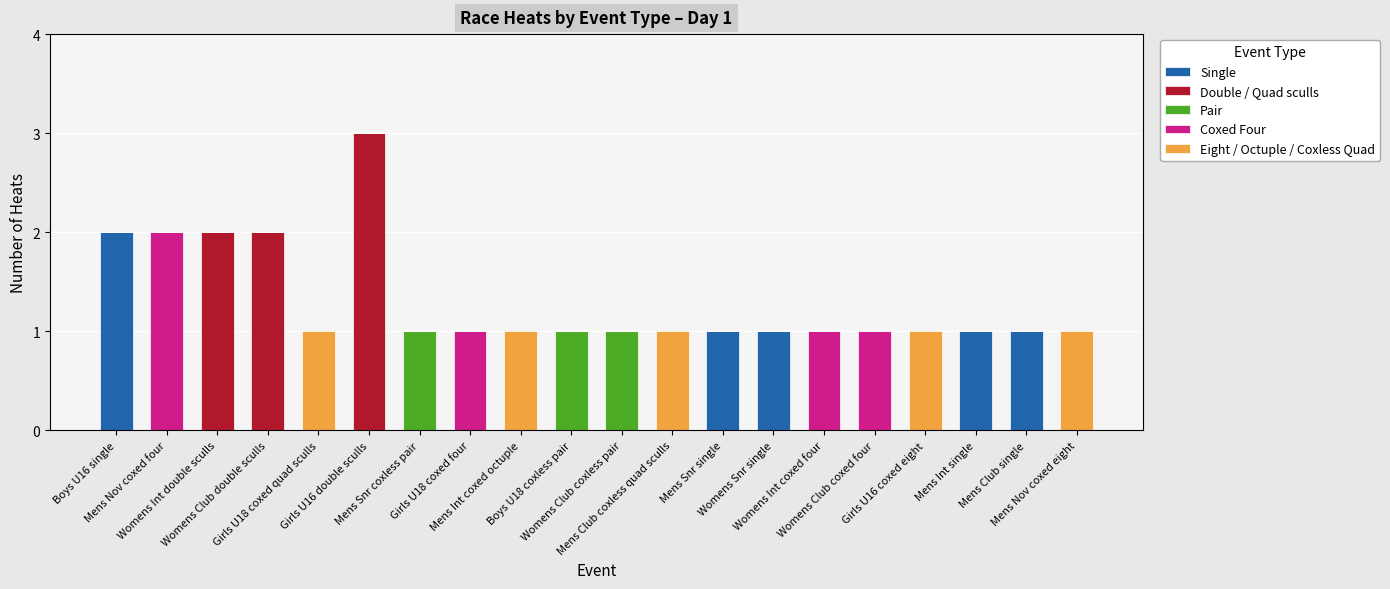

At which category is the sum across all series the highest?

Girls U16 double sculls